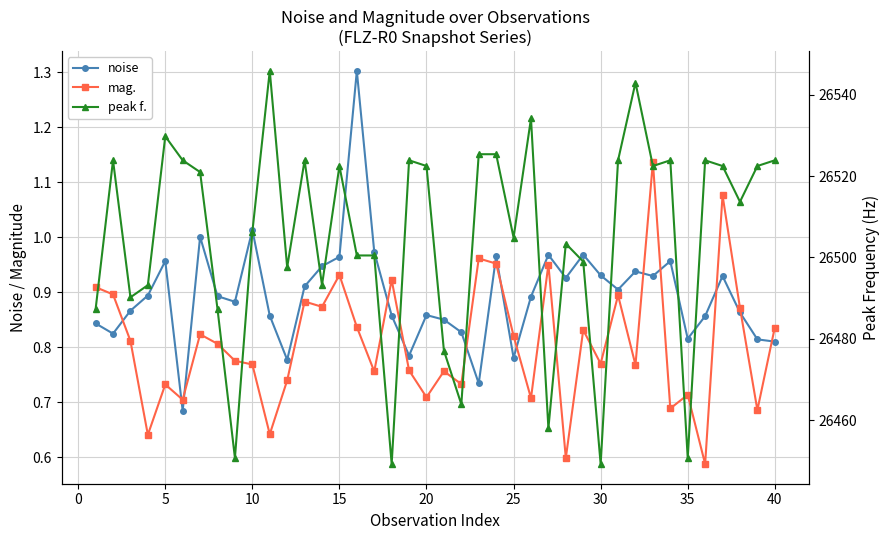

Is it true that noise equals 1.0 at 26?

True